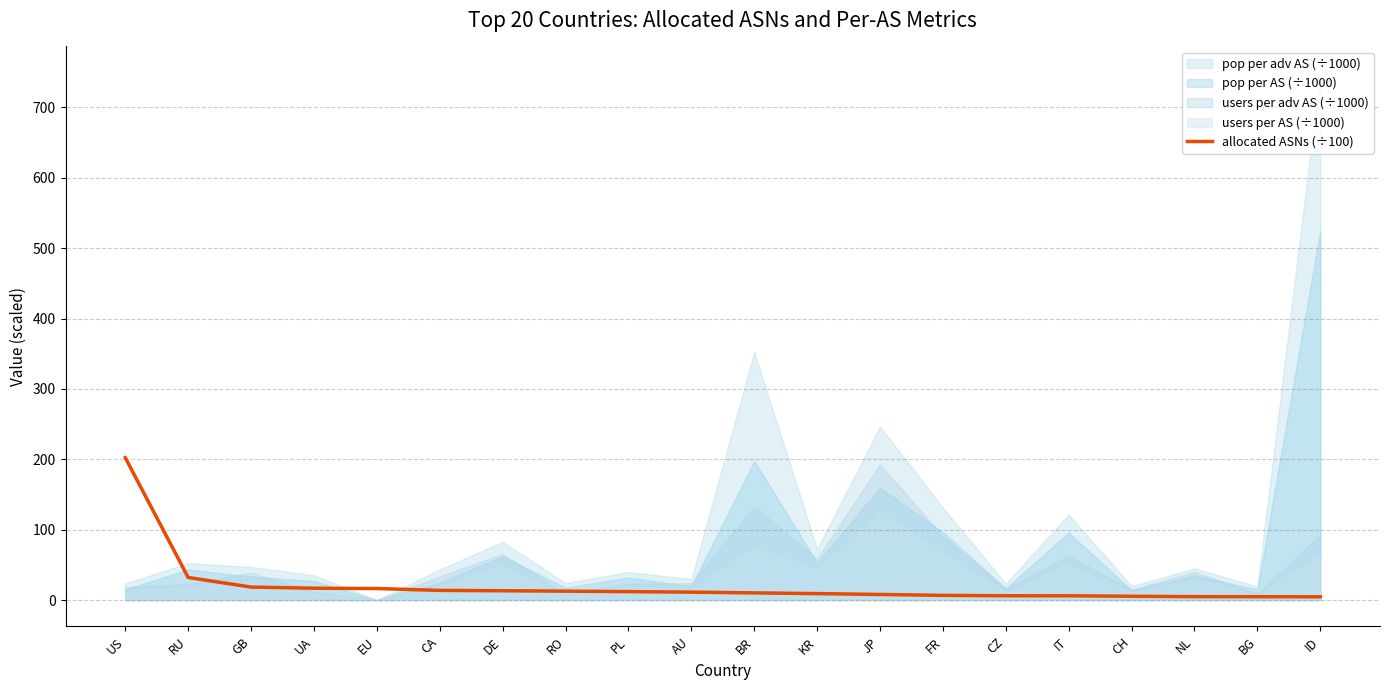

At which label is the value closest to 103?

RU